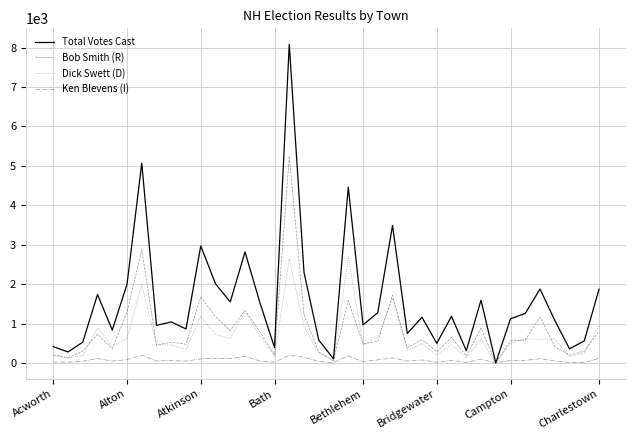

Which series has the largest total across all categories?

Total Votes Cast